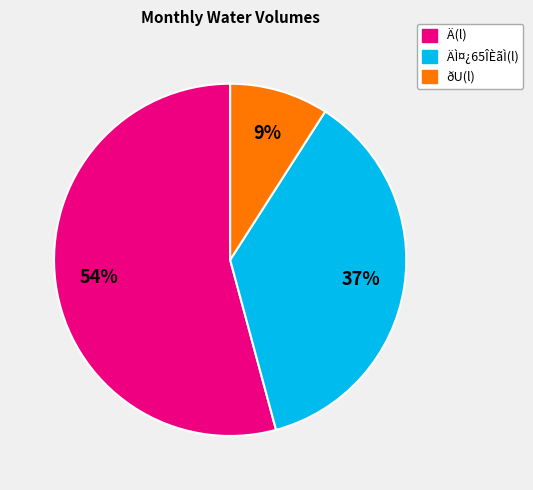

To the nearest percent, what is the average slice percentage?

33%